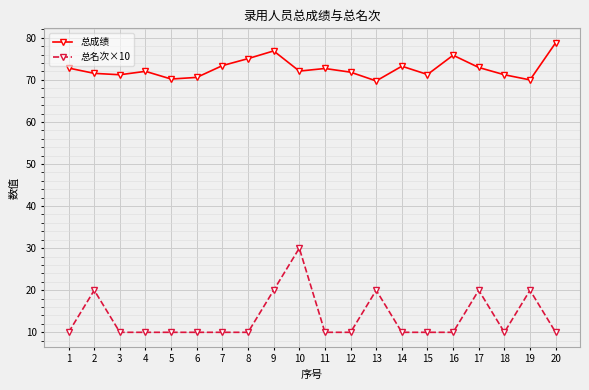

What is the sum of the 总成绩 values at 16 and 9?

152.7